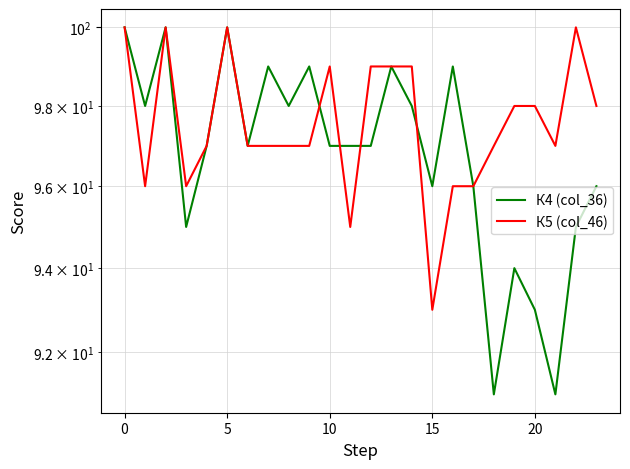

Reading right to left, what are all the values shown in this chart?

К4 (col_36): 96	95	91	93	94	91	96	99	96	98	99	97	97	97	99	98	99	97	100	97	95	100	98	100
К5 (col_46): 98	100	97	98	98	97	96	96	93	99	99	99	95	99	97	97	97	97	100	97	96	100	96	100